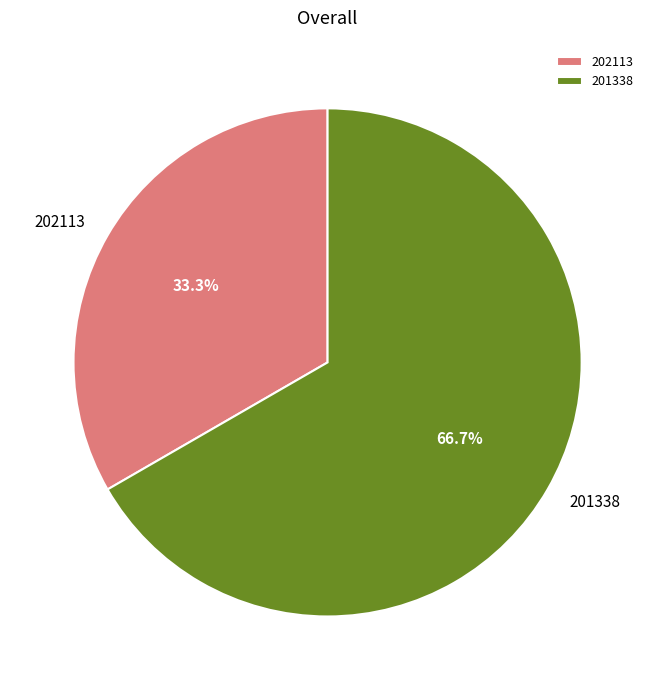

Count the number of slices in the pie.

2